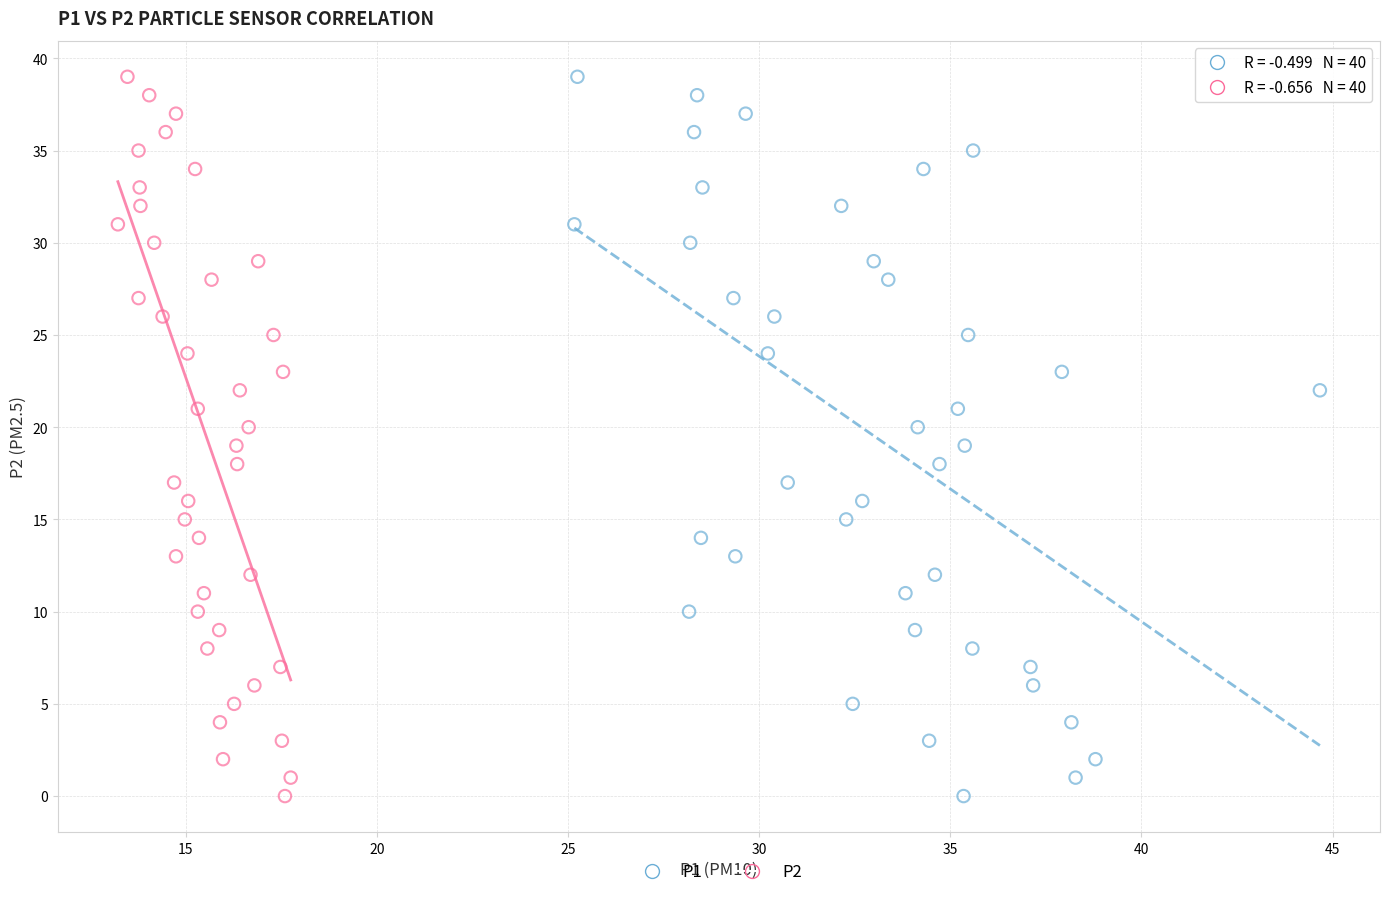

What are all the series names shown in the legend?

P1, P2